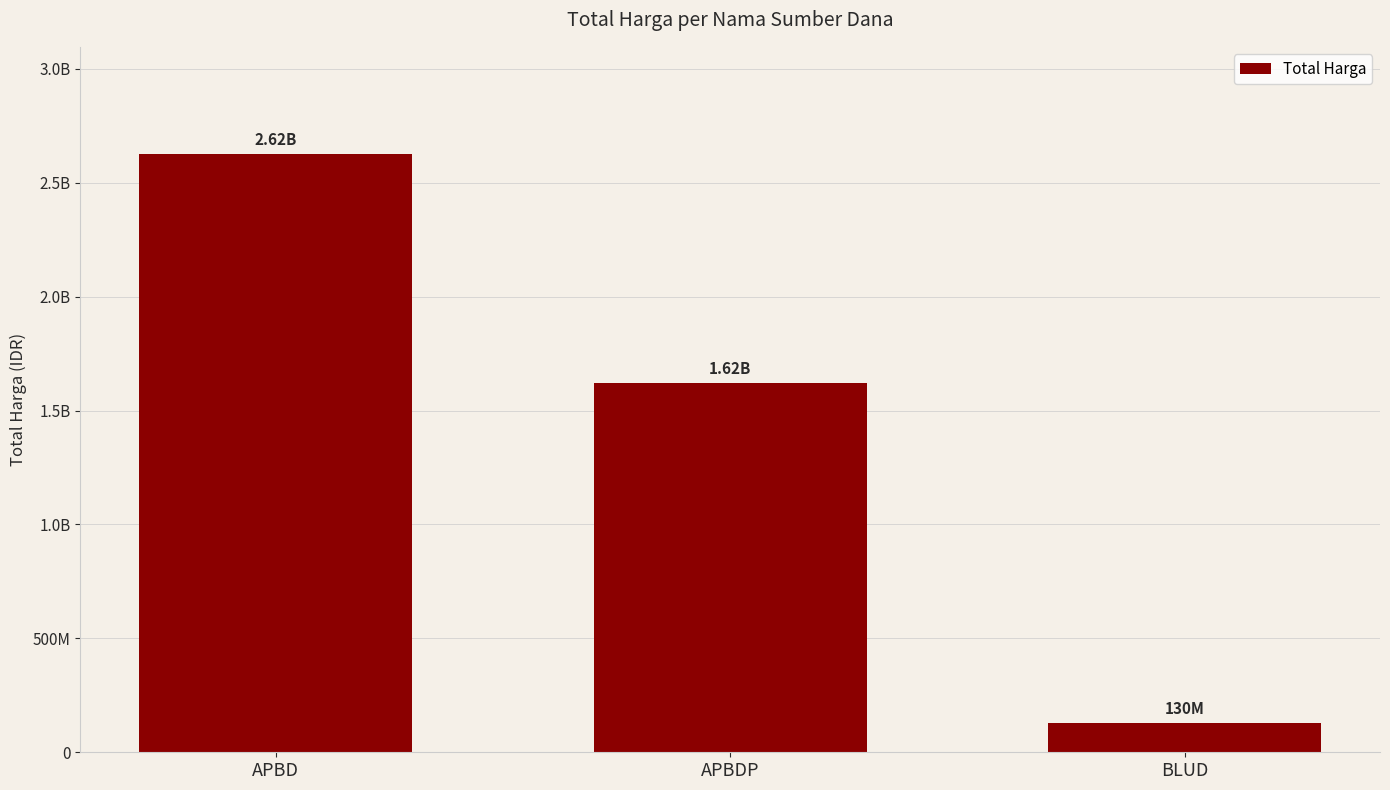

At which label does the data first exceed 1622018150?

APBD